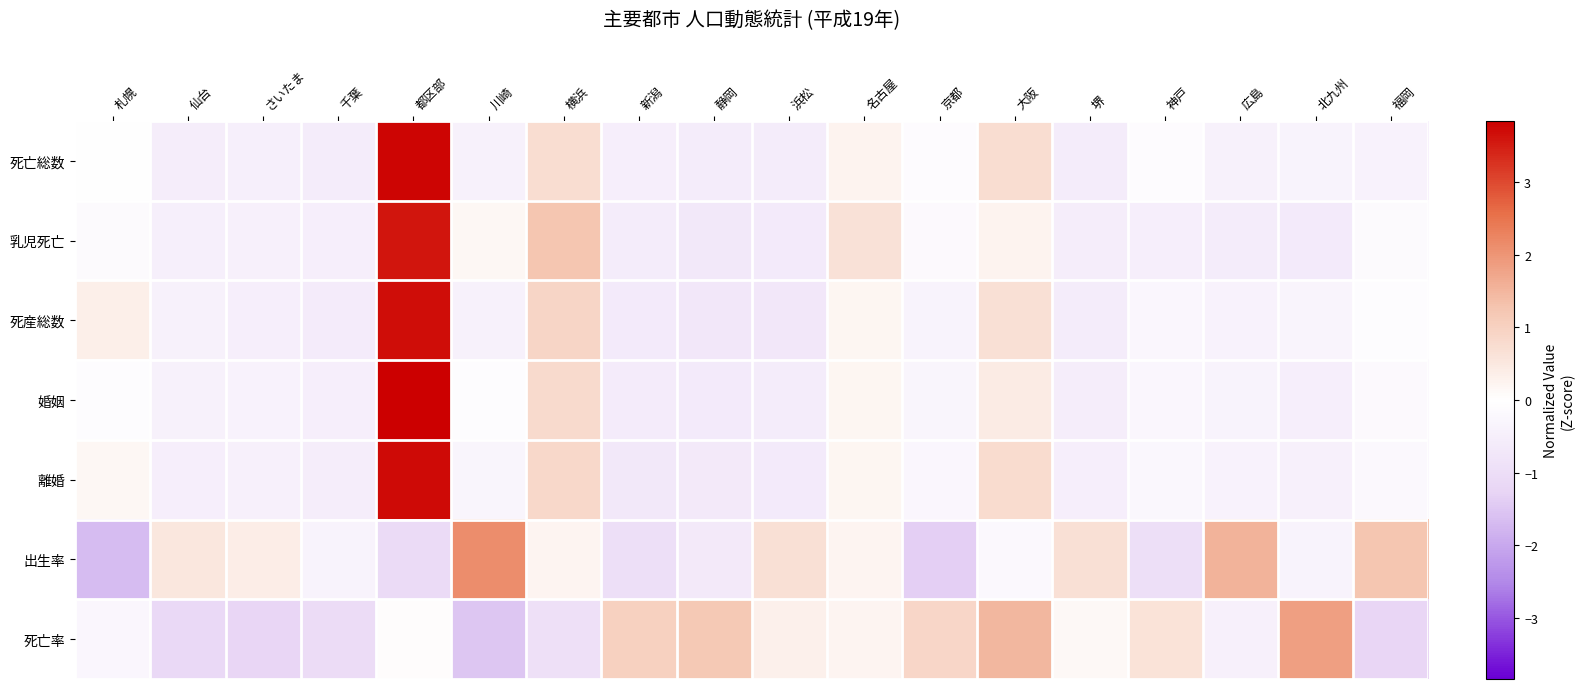

At how many categories does at least one series exceed 1?

8